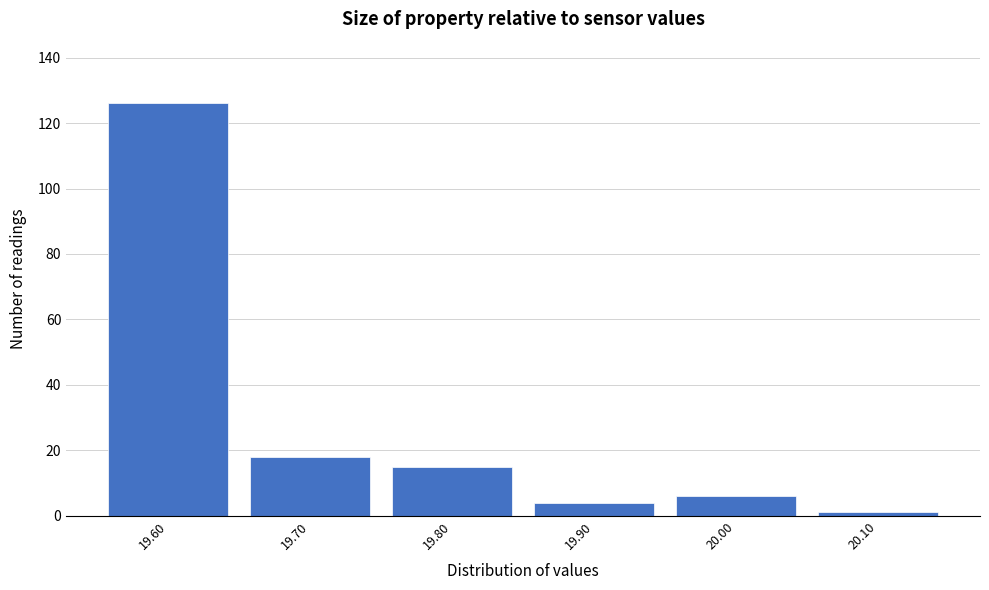

What is the height of the bar covering 19.95 to 20.05 on the x-axis? The values are not printed on the chart, so give them approximately, as read against the axis.

6